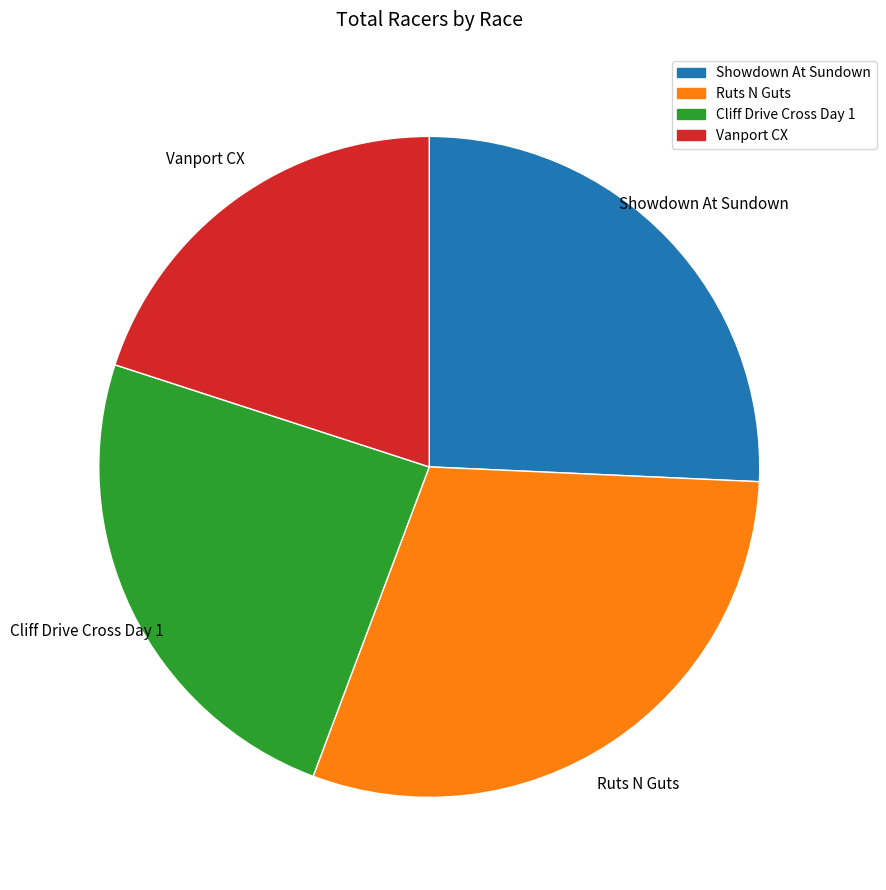

Rank the categories by value from lowest to highest.

Vanport CX, Cliff Drive Cross Day 1, Showdown At Sundown, Ruts N Guts